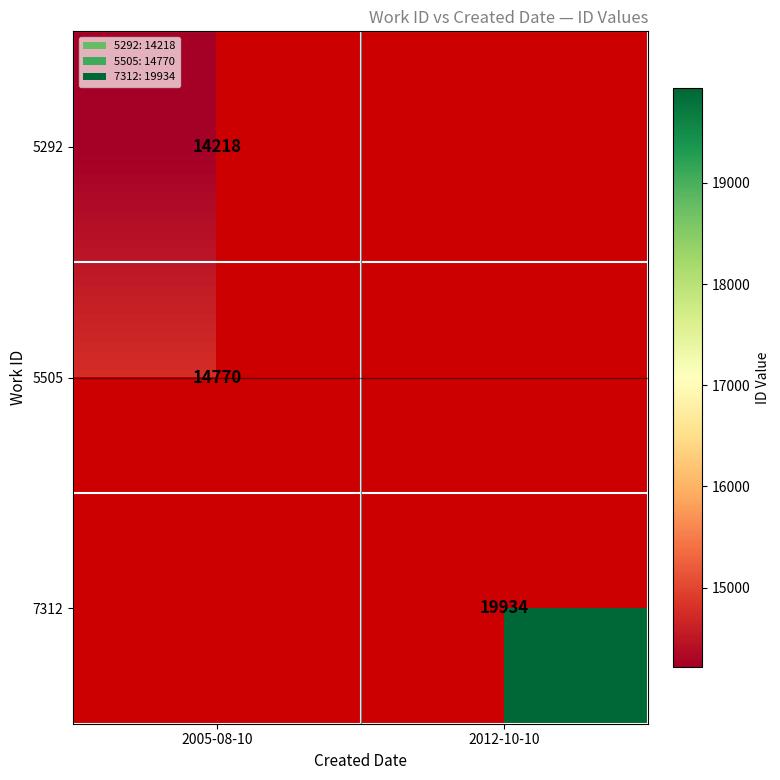

The 5292 series shows 22681 at 2005-08-10. True or false?

False